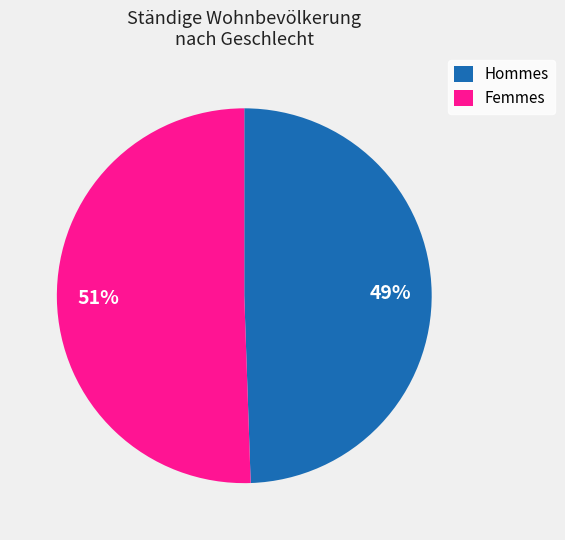

Is there any slice that represents more than half of the pie?

Yes